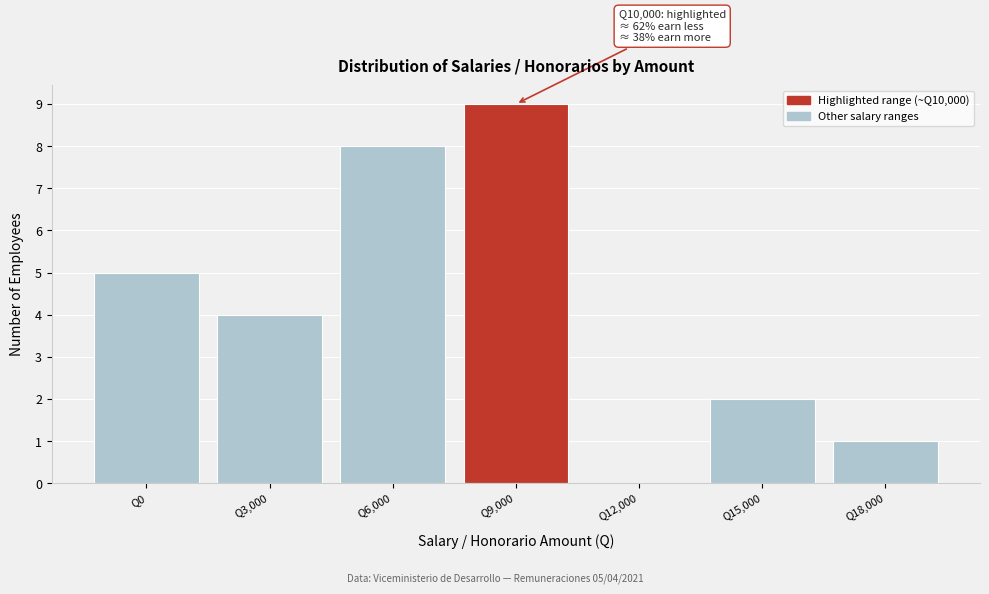

Reading left to right, transcribe all the data shown in this chart.

Q0=5	Q3,000=4	Q6,000=8	Q9,000=9	Q12,000=0	Q15,000=2	Q18,000=1